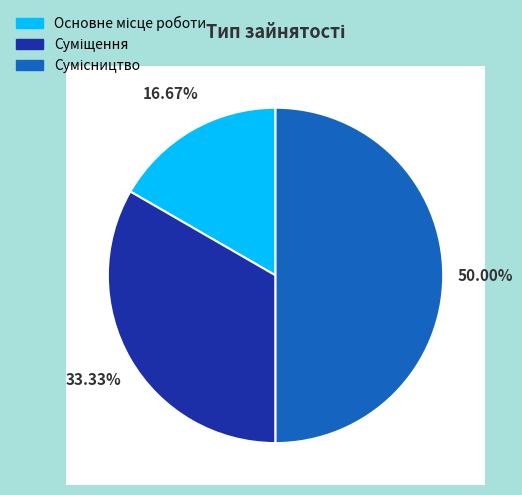

Rank the categories by value from highest to lowest.

Сумісництво, Суміщення, Основне місце роботи